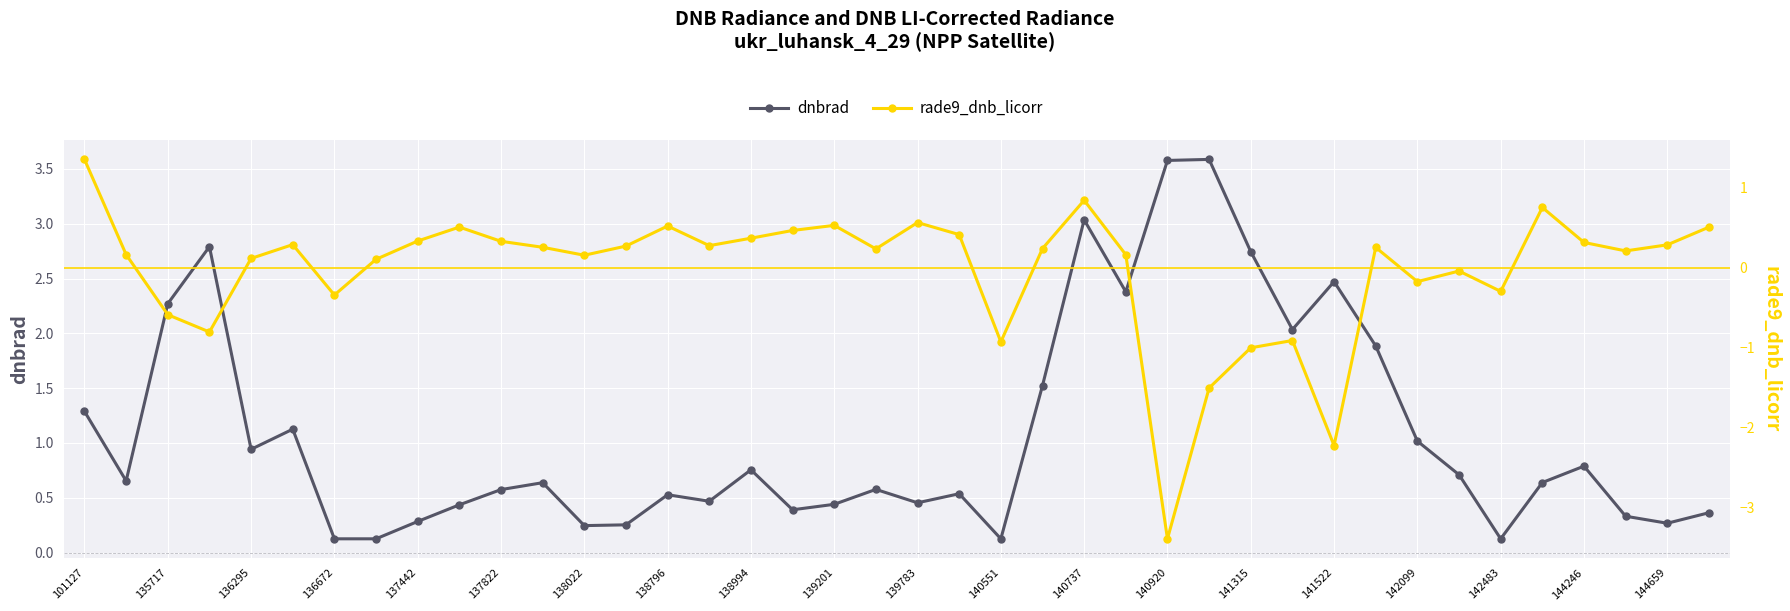

Is this an area chart (filled region under the line)?

No